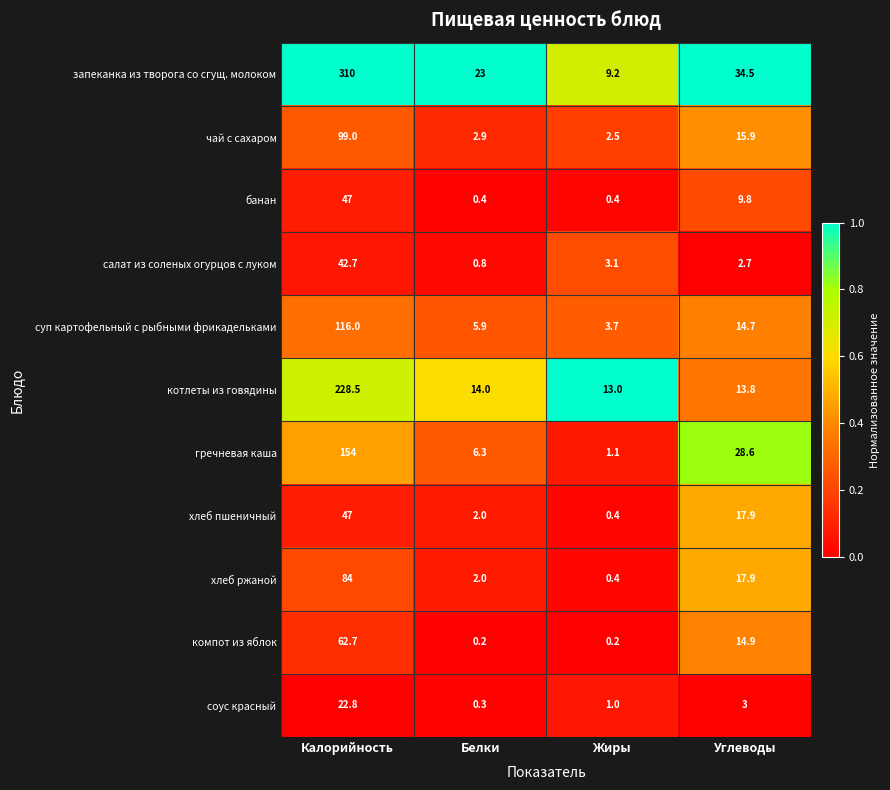

Is the value of суп картофельный с рыбными фрикадельками at Белки greater than the value of чай с сахаром at Жиры?

Yes